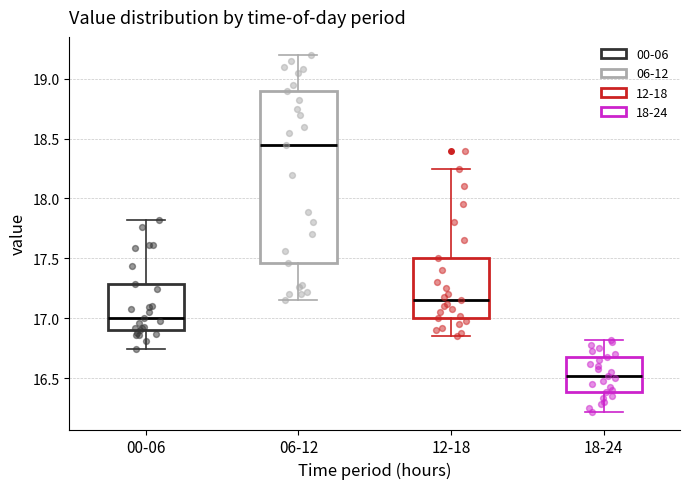

Reading left to right, read every box against the y-axis: the position of its median line, the range the box covers, and the ends of its whiskers. The values are not printed on the chart, so give them approximately, as read against the axis.

00-06: median 17.00, box 16.90 to 17.30, whiskers 16.75 to 17.80
06-12: median 18.45, box 17.45 to 18.90, whiskers 17.15 to 19.20
12-18: median 17.15, box 17.00 to 17.50, whiskers 16.85 to 18.25
18-24: median 16.50, box 16.40 to 16.70, whiskers 16.20 to 16.80